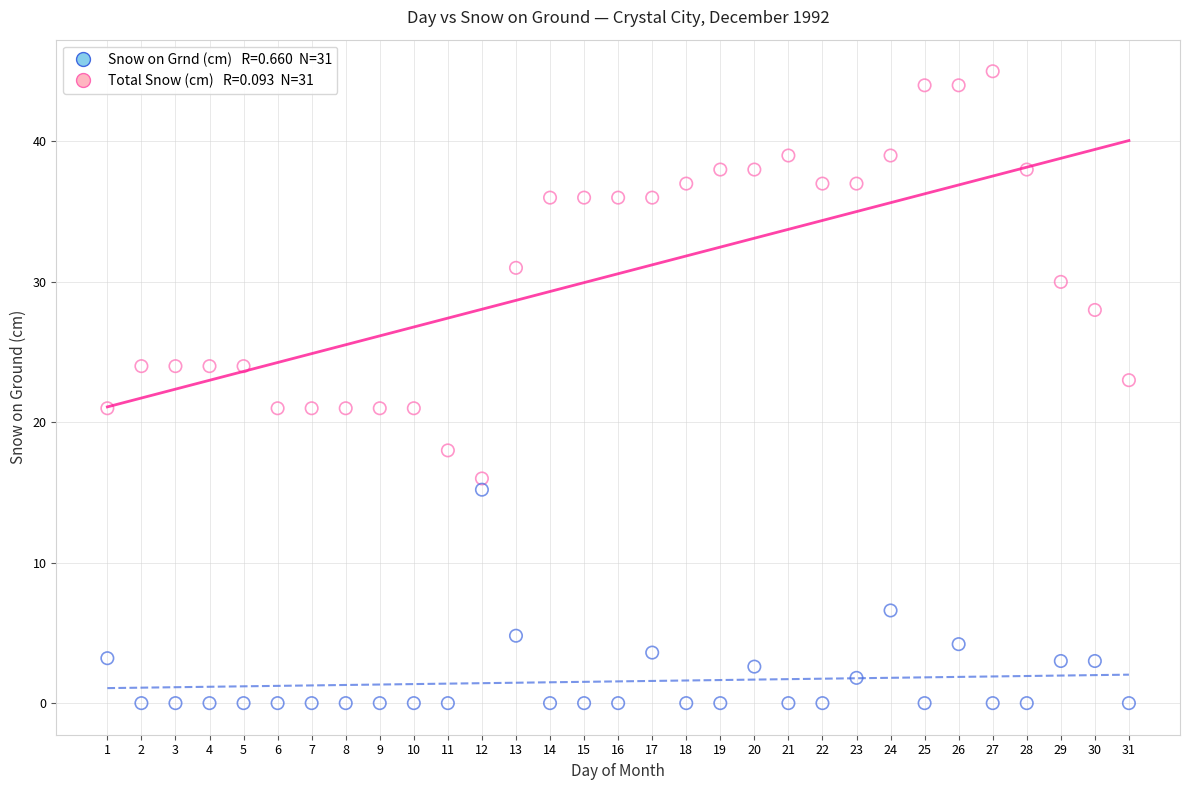

Across all data points, what is the range of X values (max minus min)?

30.0